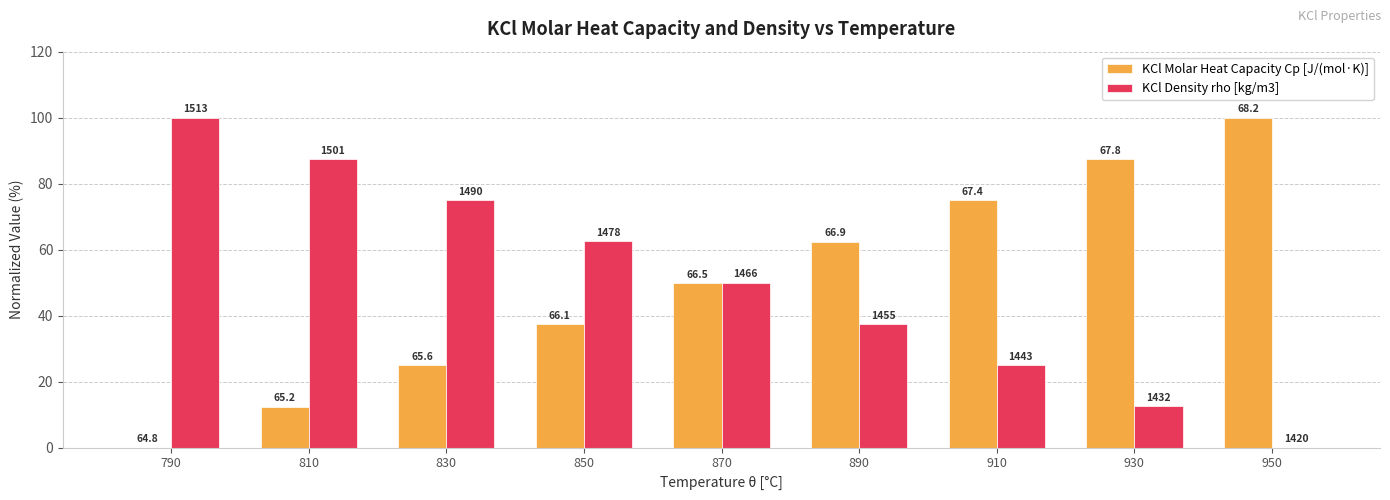

Read the KCl Molar Heat Capacity Cp [J/(mol·K)] value at 910.

74.9